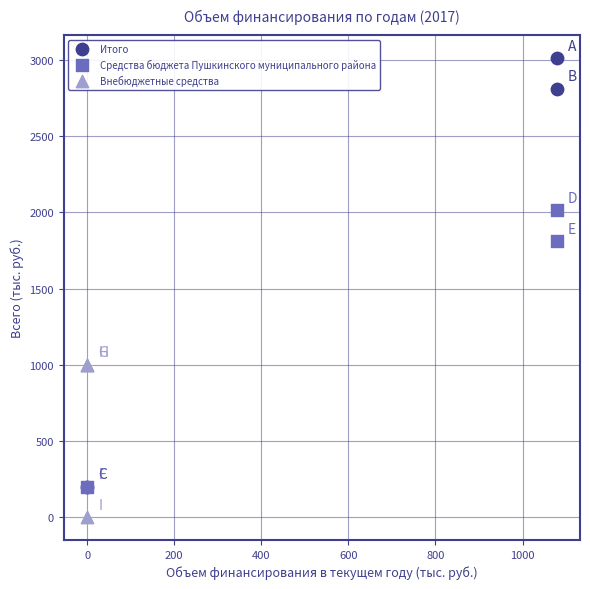

What are all the series names shown in the legend?

Итого, Средства бюджета Пушкинского муниципального района, Внебюджетные средства